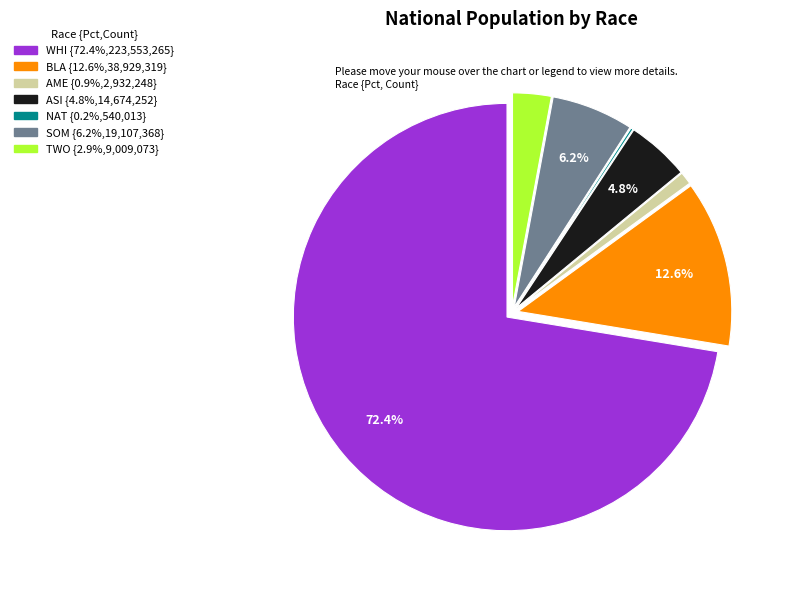

Does any single category account for the majority?

Yes